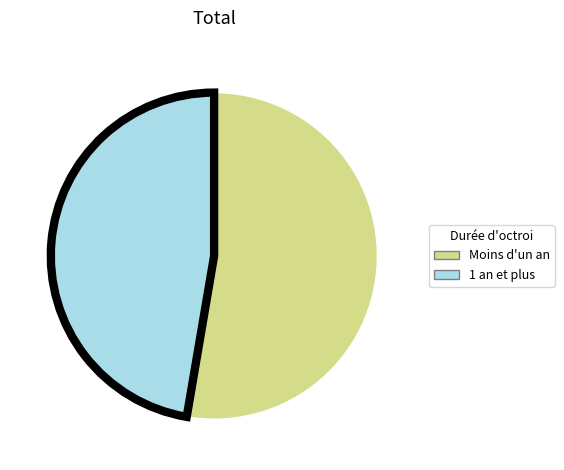

Count the number of slices in the pie.

2